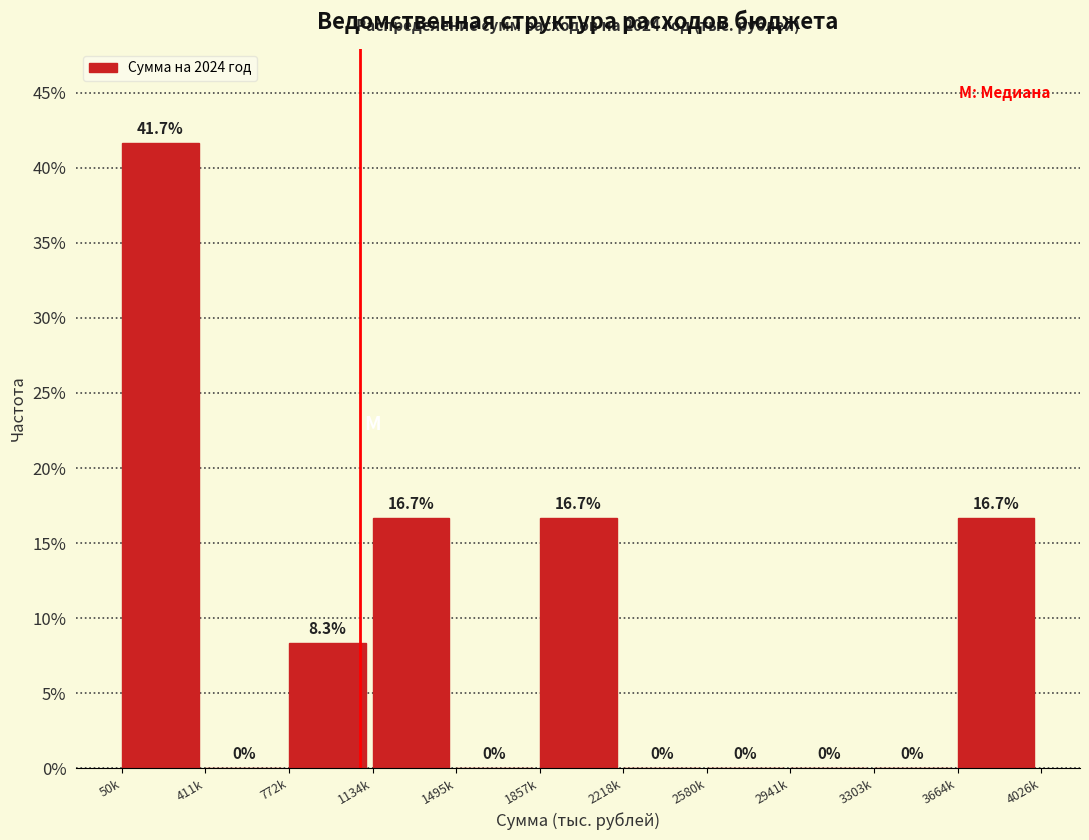

Reading left to right, what are all the values shown in this chart?

50k=41.7	411k=0.0	772k=8.3	1134k=16.7	1495k=0.0	1857k=16.7	2218k=0.0	2580k=0.0	2941k=0.0	3303k=0.0	3664k=16.7